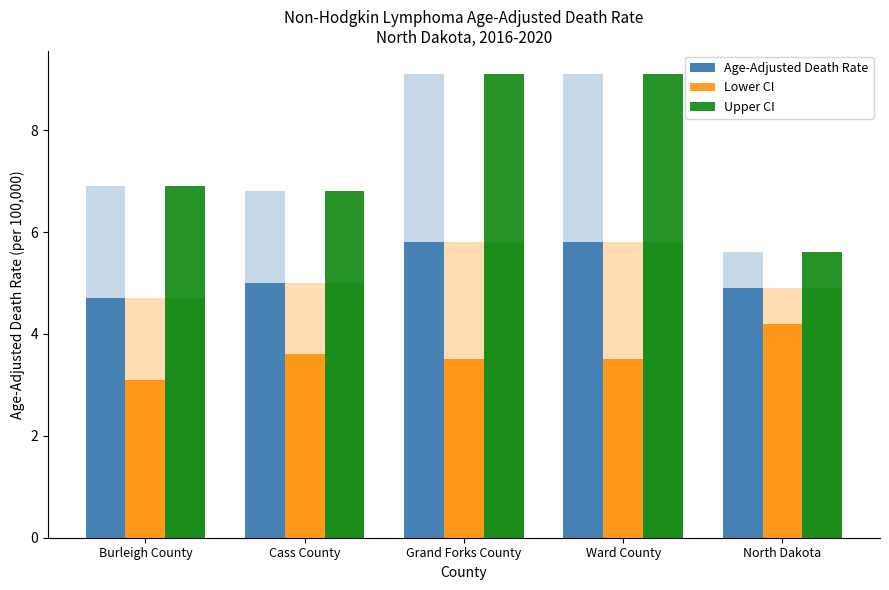

How many groups of bars are there?

5